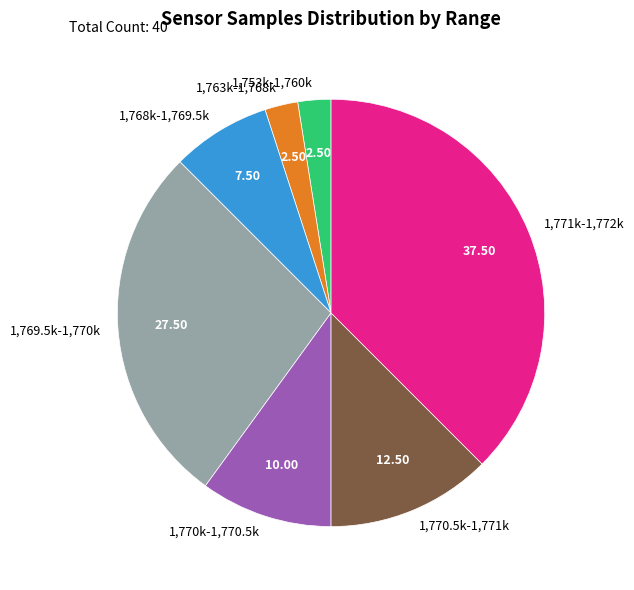

Does any single category account for the majority?

No